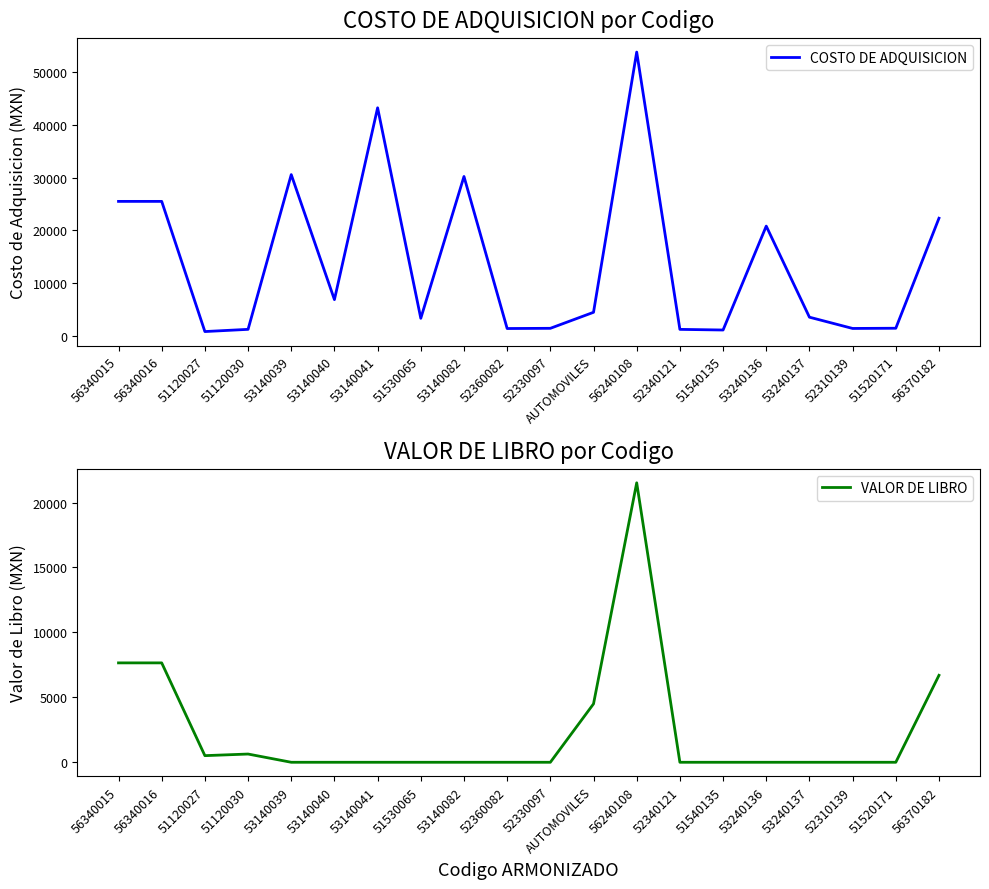

Reading right to left, extract all data points from this chart.

COSTO DE ADQUISICION: 22324.0	1479.9	1440.7	3575.3	20831.9	1145.0	1265.0	53803.3	4500.0	1465.5	1426.7	30231.5	3362.1	43247.0	6903.0	30588.5	1270.8	852.6	25515.8	25515.8
VALOR DE LIBRO: 6697.2	1.0	1.0	1.0	1.0	1.0	1.0	21521.3	4500.0	1.0	1.0	1.0	1.0	1.0	1.0	1.0	635.4	511.6	7654.7	7654.7